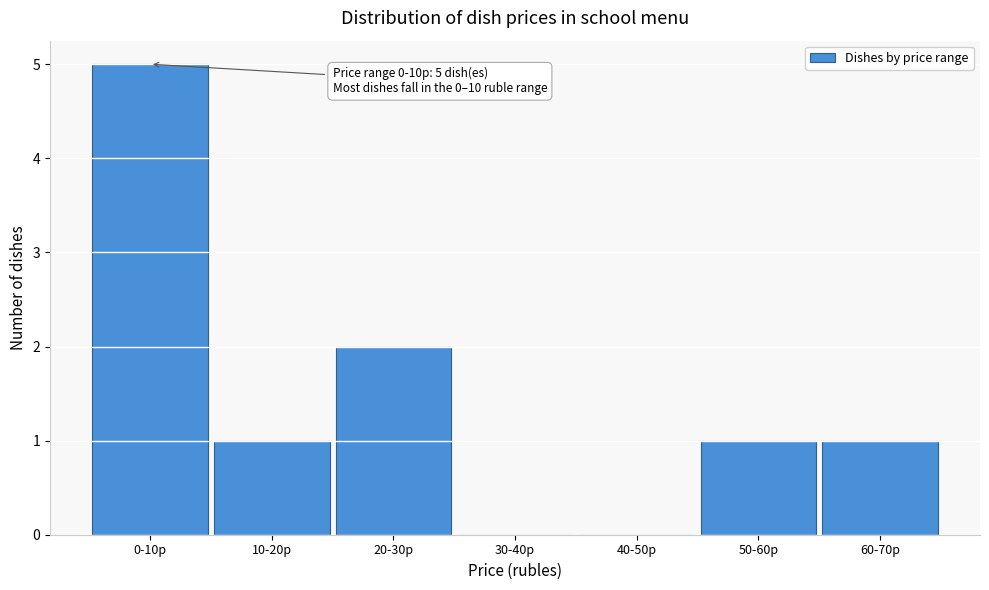

Reading right to left, extract all data points from this chart.

60-70р=1	50-60р=1	40-50р=0	30-40р=0	20-30р=2	10-20р=1	0-10р=5